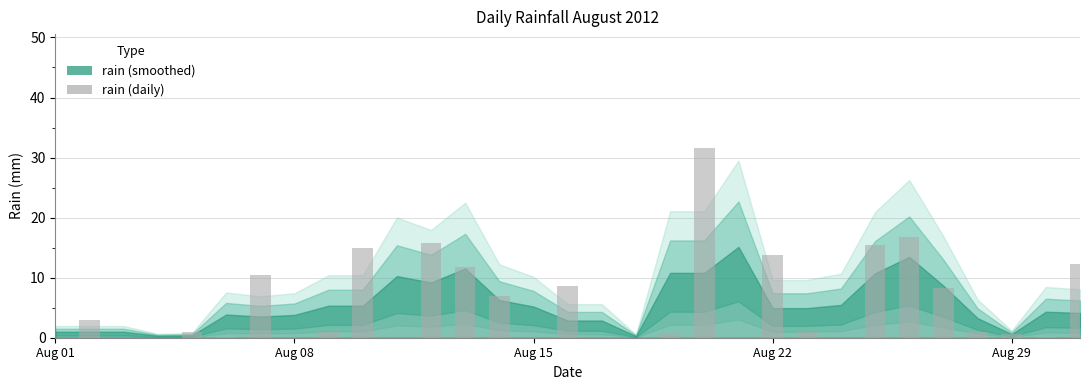

What is the maximum value shown in the chart?

31.6